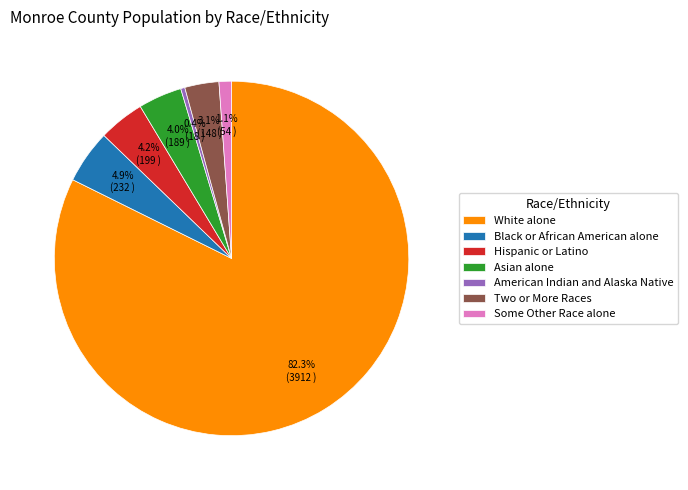

How many slices are in this pie chart?

7